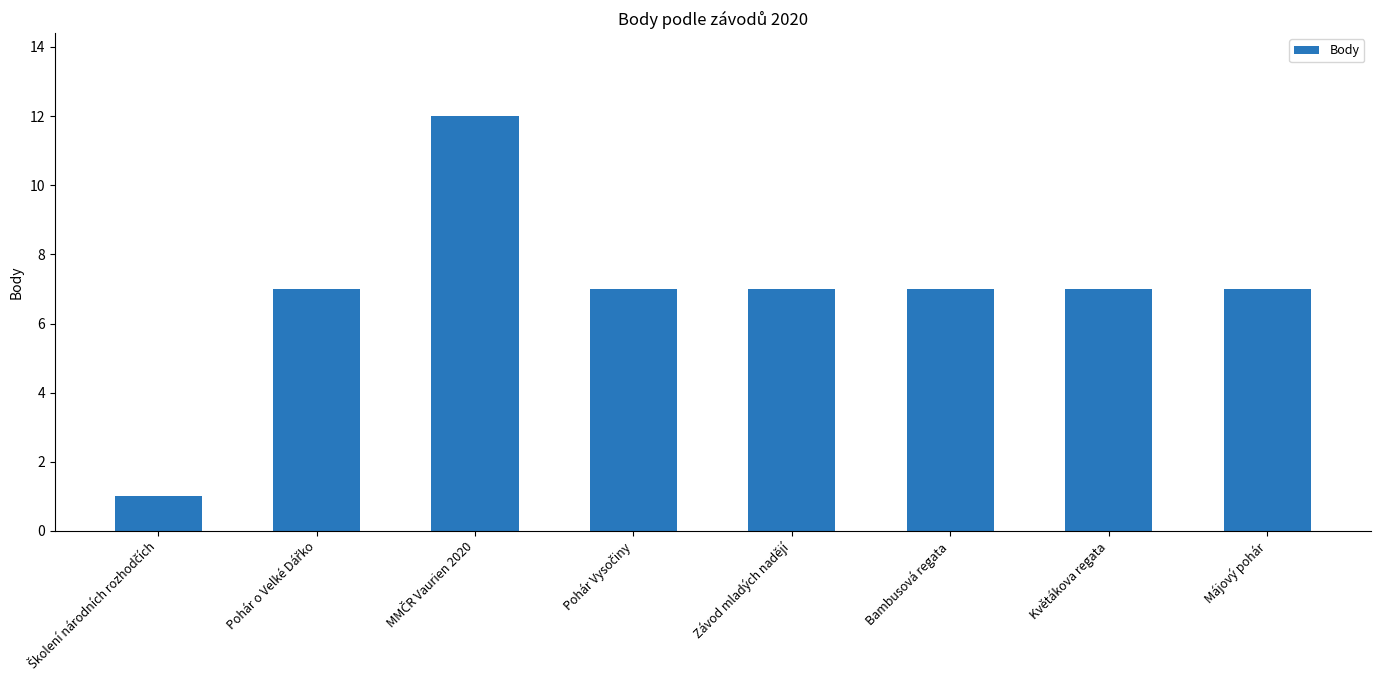

What is the sum of all values?

55